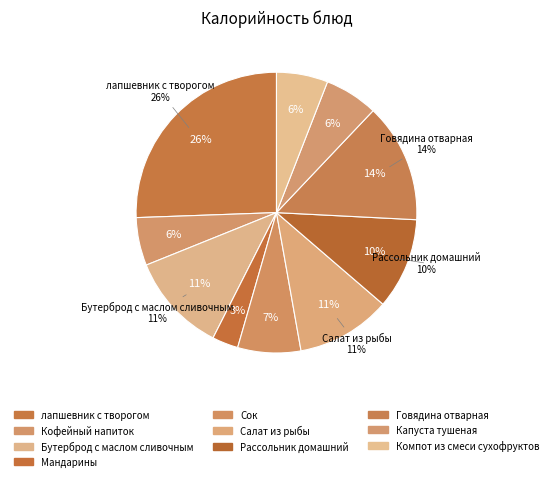

Is it true that Сок is 7% of the pie?

True